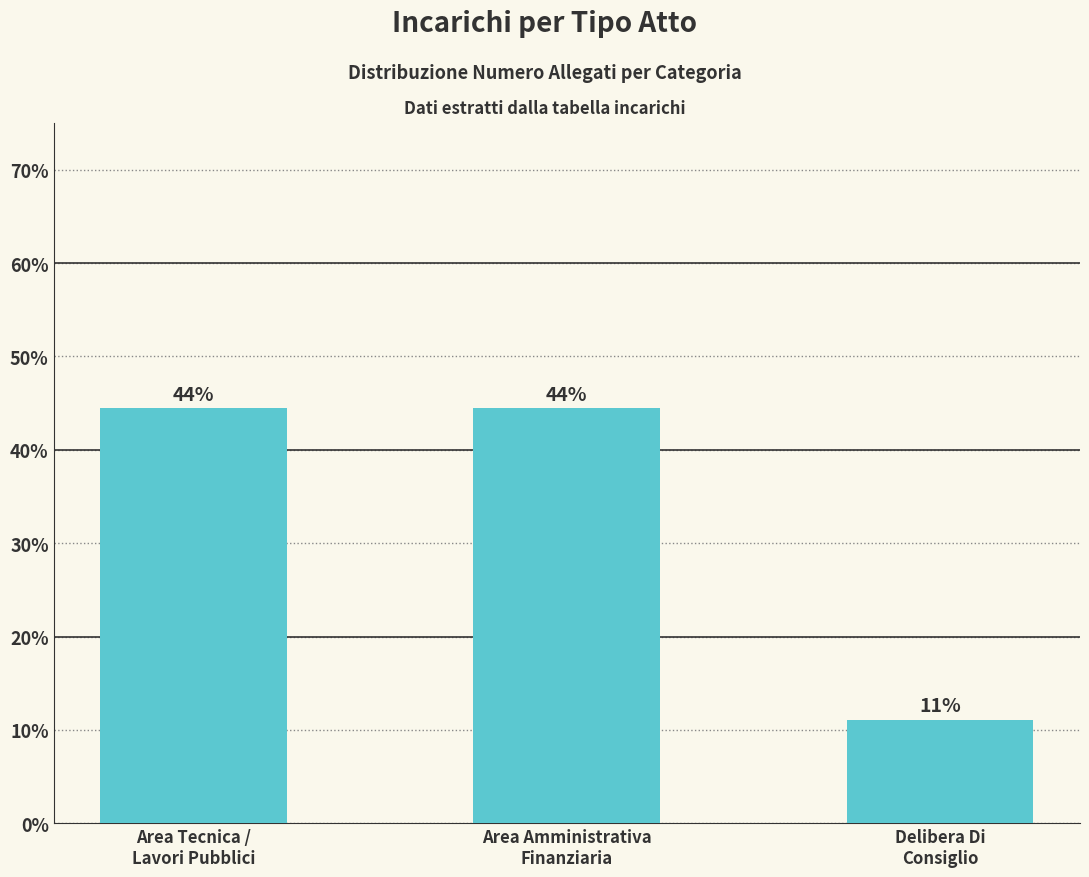

Rank the categories by value from lowest to highest.

Delibera Di
Consiglio, Area Tecnica /
Lavori Pubblici, Area Amministrativa
Finanziaria